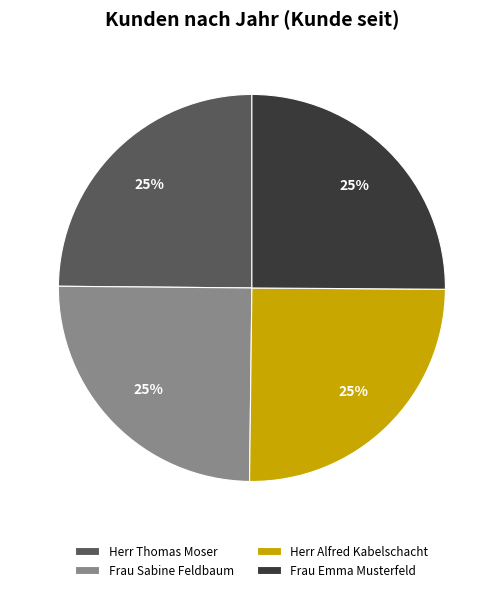

Does any single category account for the majority?

No